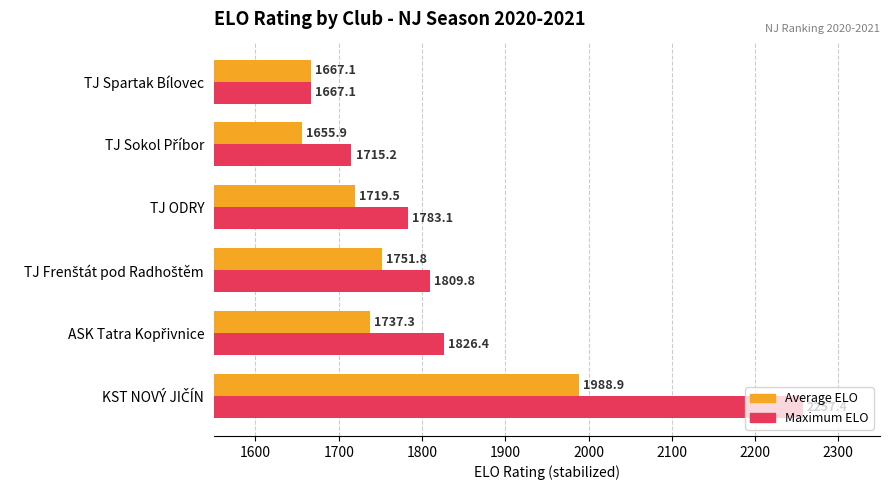

What are all the series names shown in the legend?

Average ELO, Maximum ELO